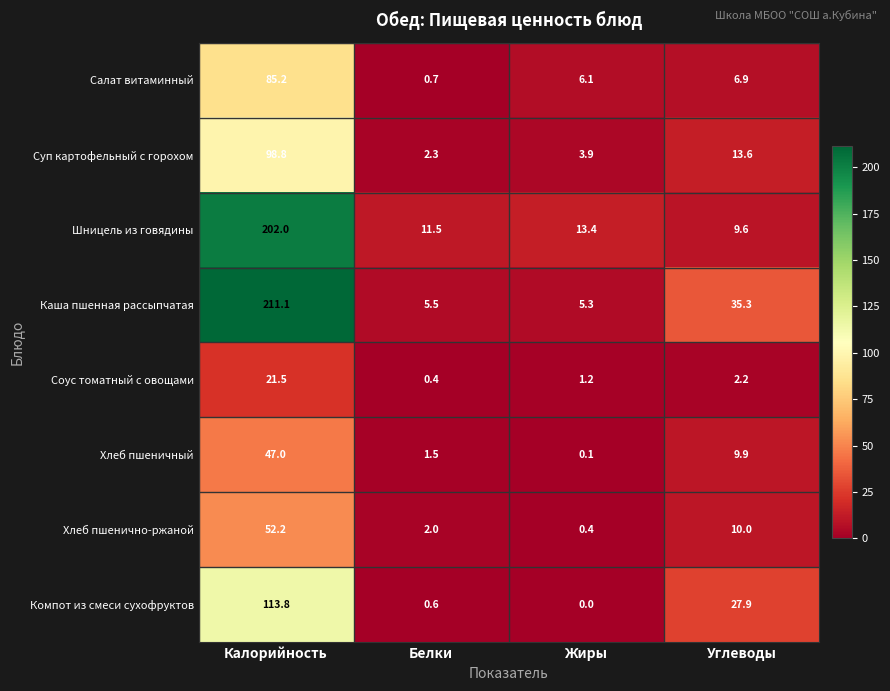

Which series changed the most between Калорийность and Жиры?

Каша пшенная рассыпчатая